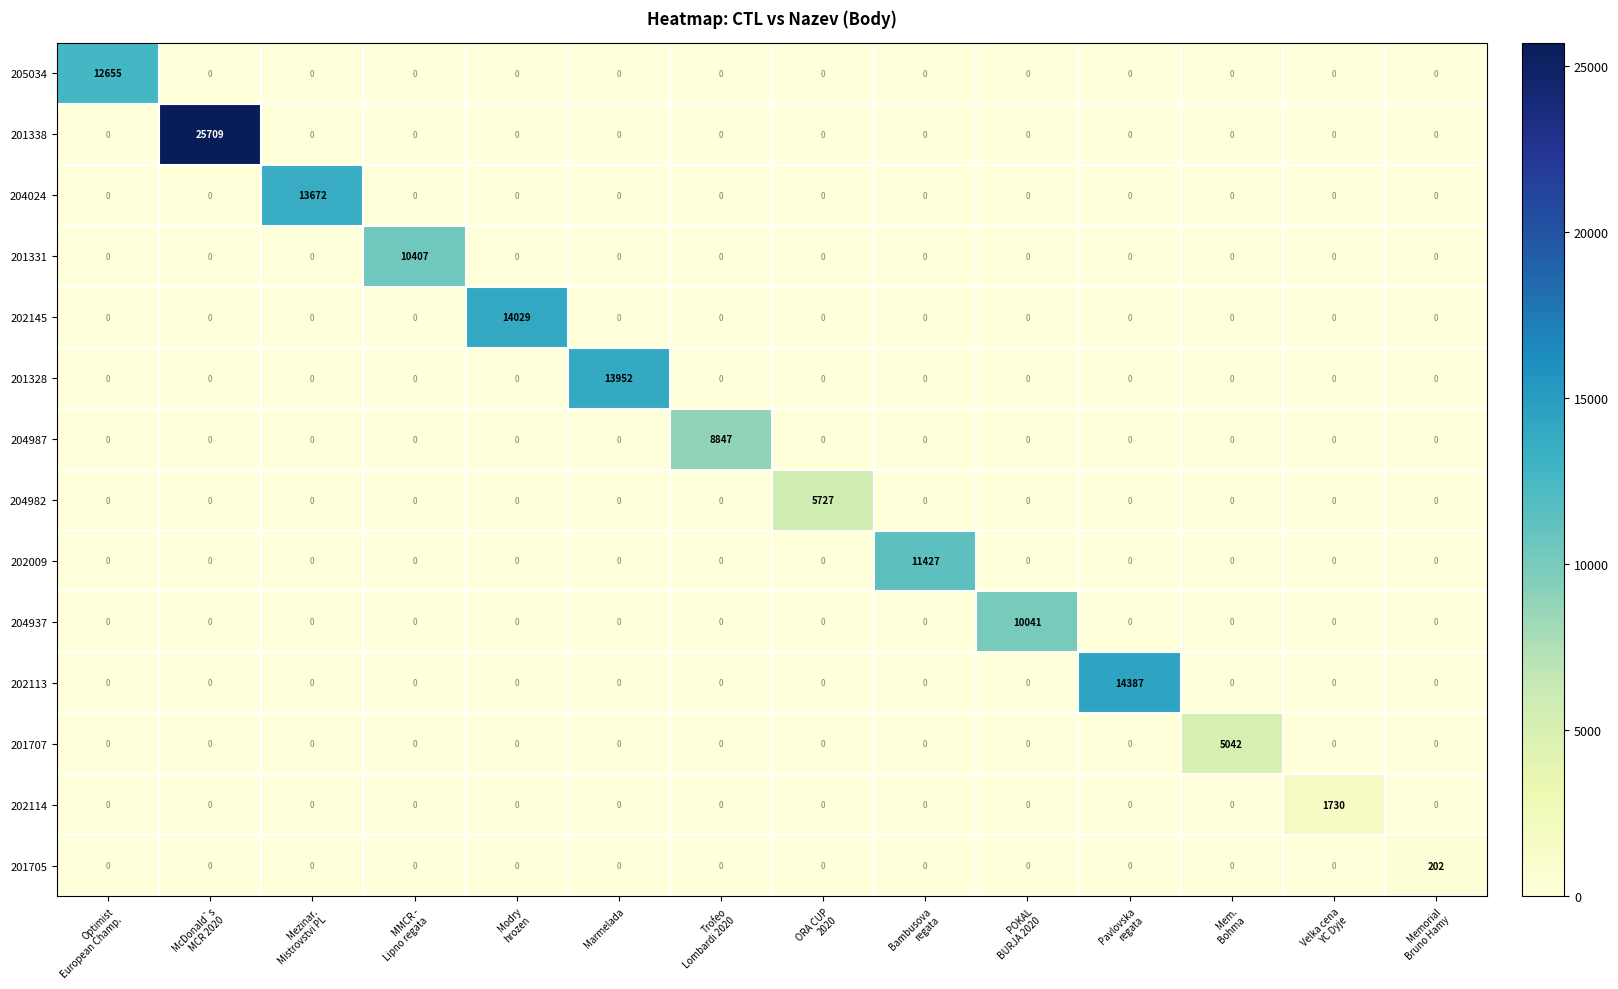

What is the maximum value for 201707?

5042